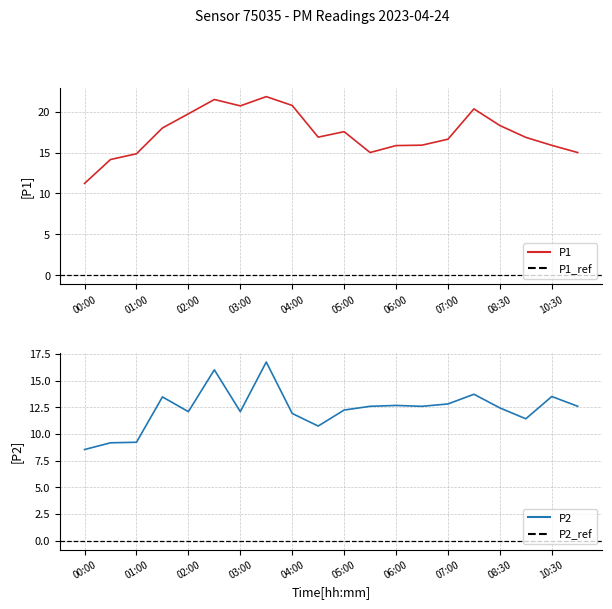

True or false: P2 and P1 intersect in this chart.

False